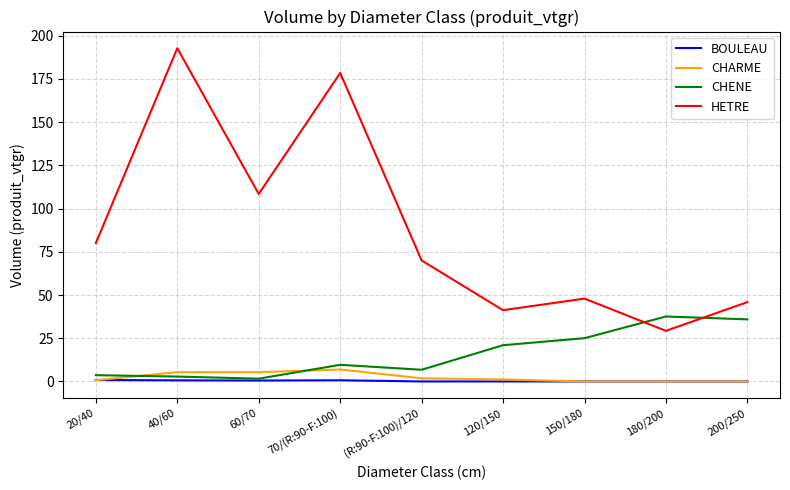

Which series has the widest spread of values?

HETRE